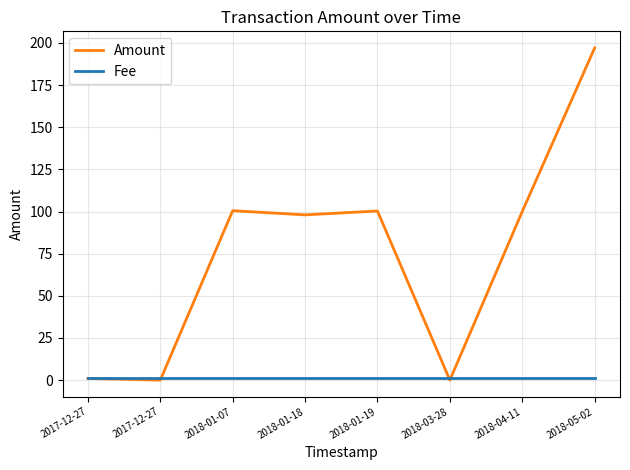

What are all the series names shown in the legend?

Amount, Fee